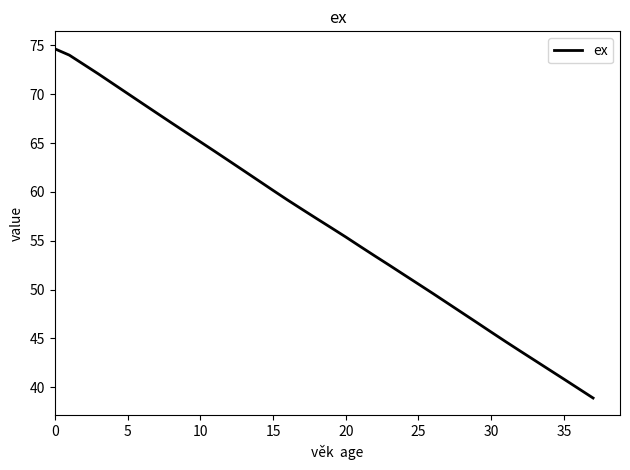

What is the difference between the maximum and minimum values?

35.7